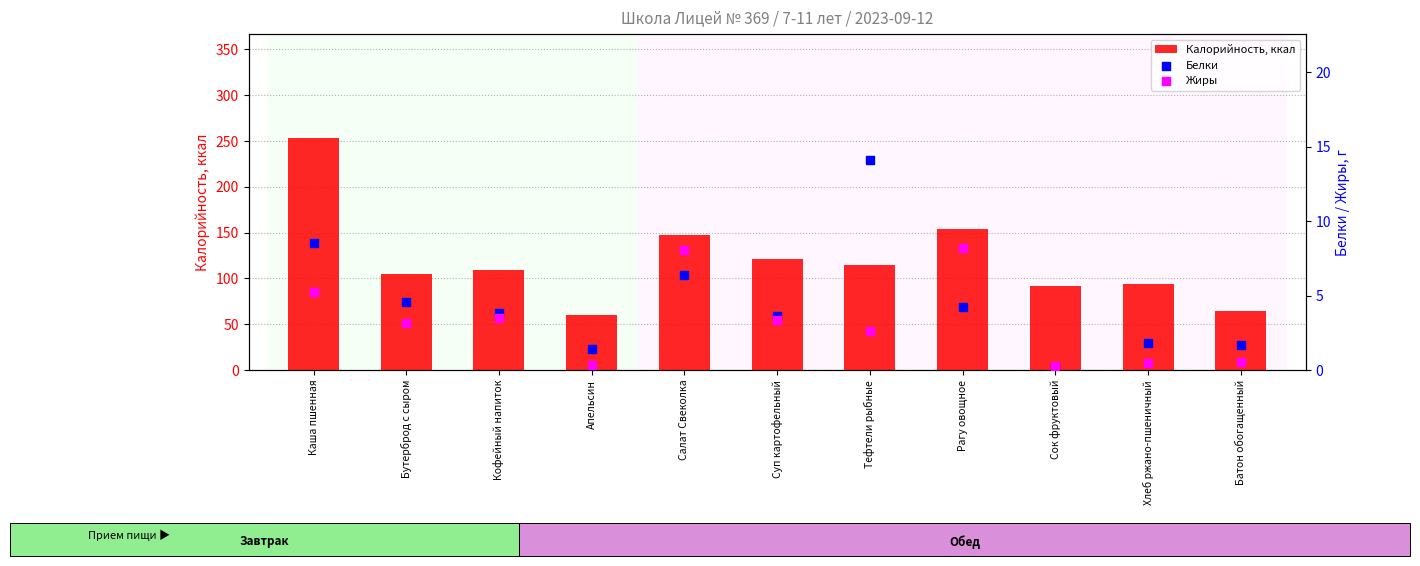

At how many categories does at least one series exceed 188?

1